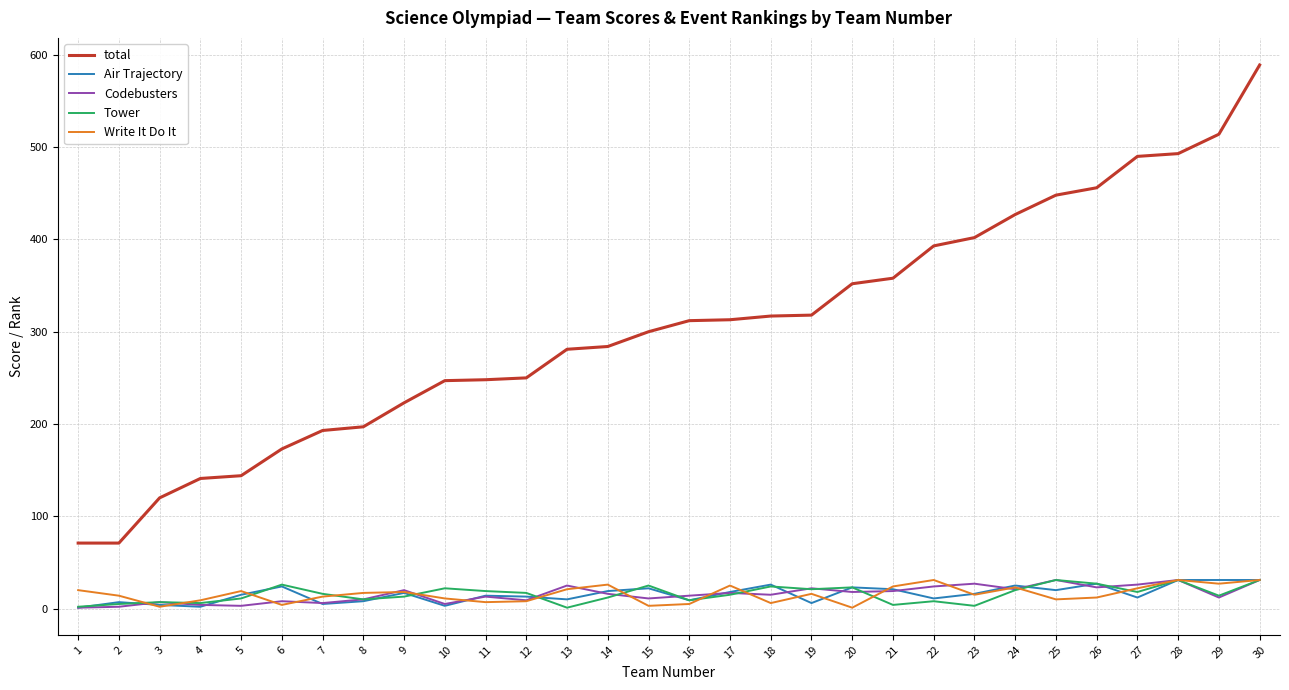

Which series has the largest total across all categories?

total